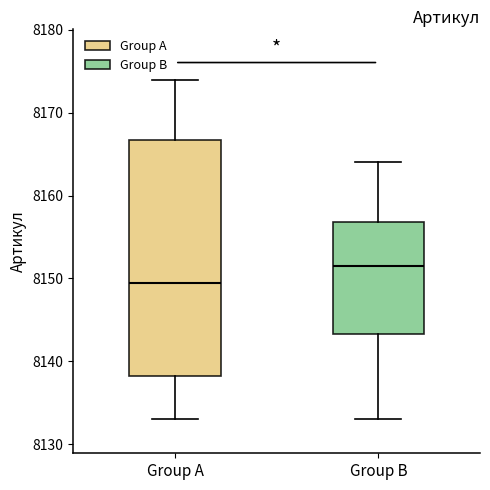

Reading left to right, read every box against the y-axis: the position of its median line, the range the box covers, and the ends of its whiskers. The values are not printed on the chart, so give them approximately, as read against the axis.

Group A: median 8150, box 8138 to 8167, whiskers 8133 to 8174
Group B: median 8152, box 8143 to 8157, whiskers 8133 to 8164